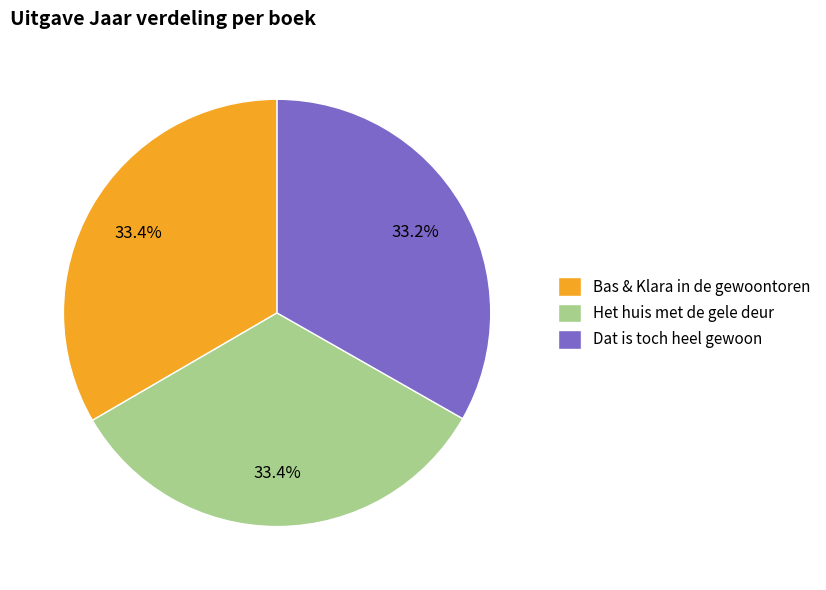

To the nearest percent, what is the combined percentage of Bas & Klara in de gewoontoren and Het huis met de gele deur?

67%